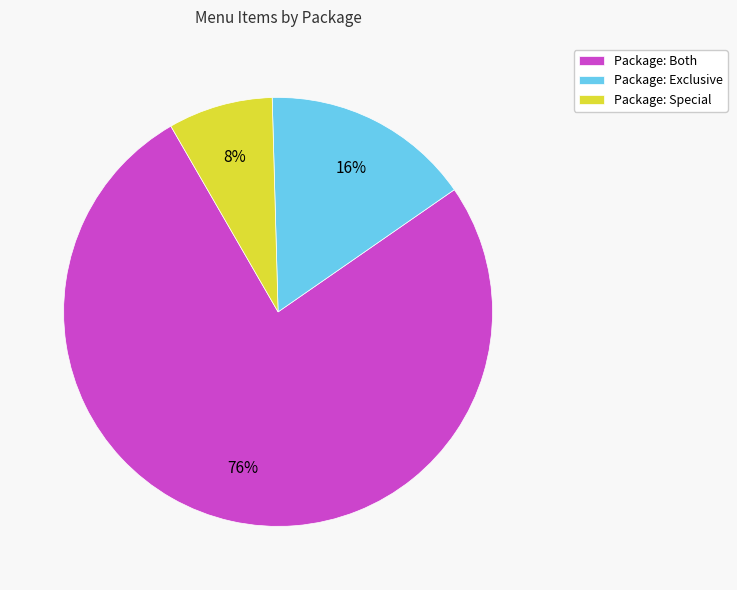

Approximately how many times larger is the value at Package: Special compared to Package: Exclusive?

0.5